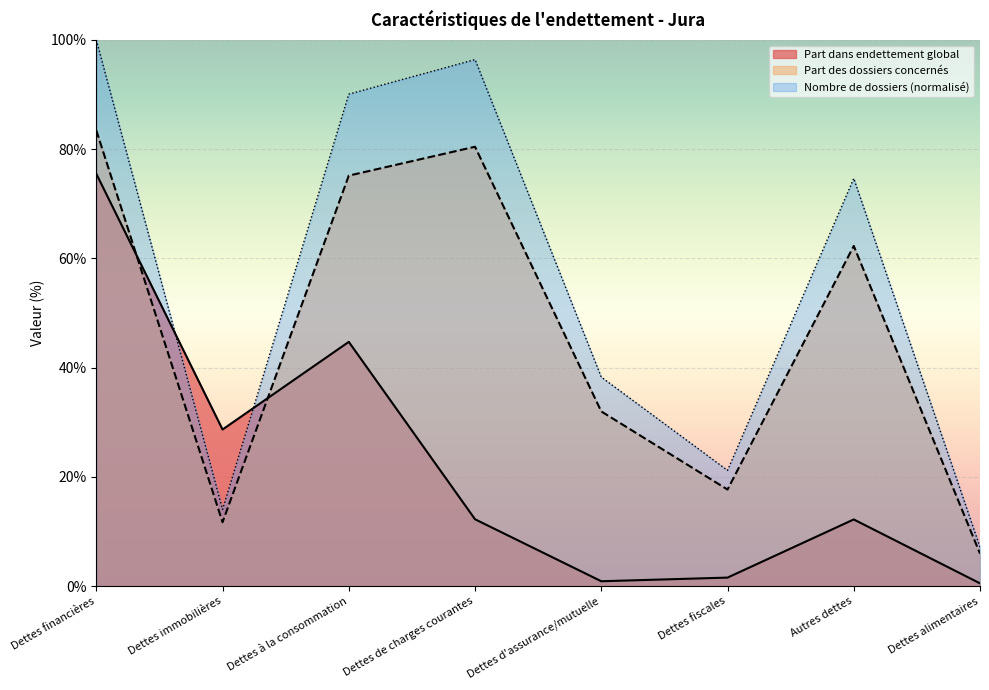

How many values in the Encours des dettes series are below 12?

3